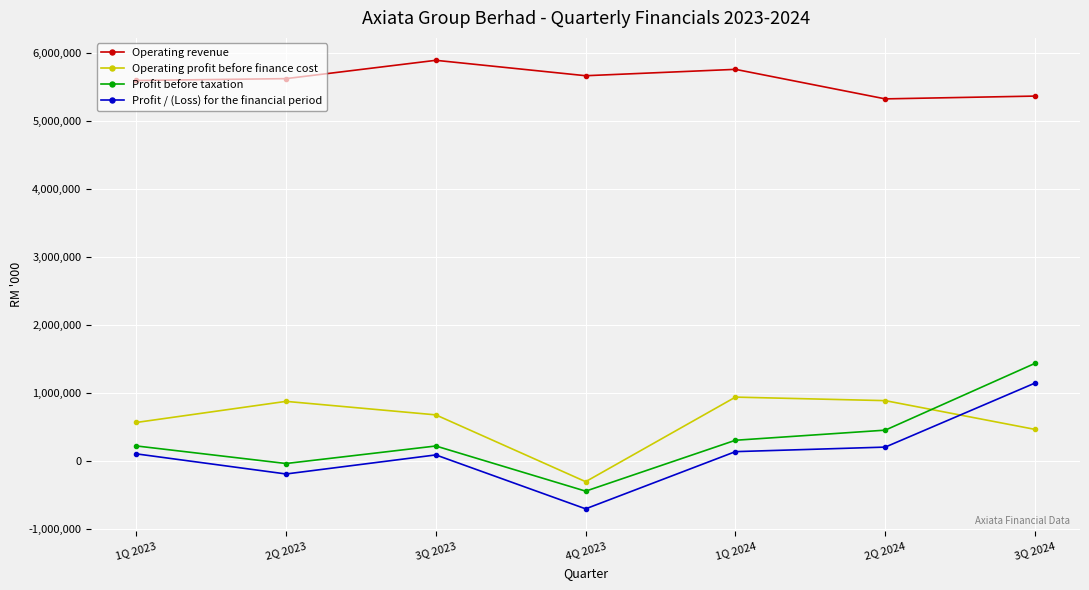

Between 4Q 2023 and 1Q 2024, which series saw the biggest shift?

Operating profit before finance cost